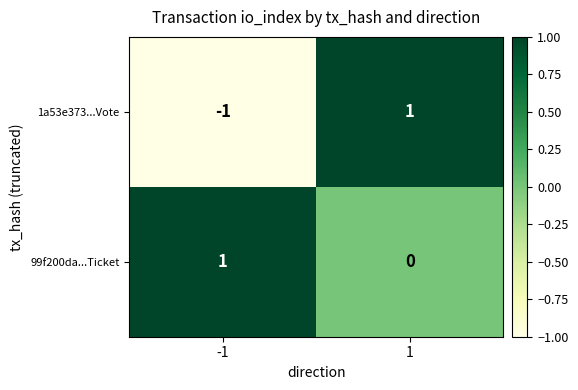

List the series in order of their overall mean, highest first.

99f200da...Ticket, 1a53e373...Vote